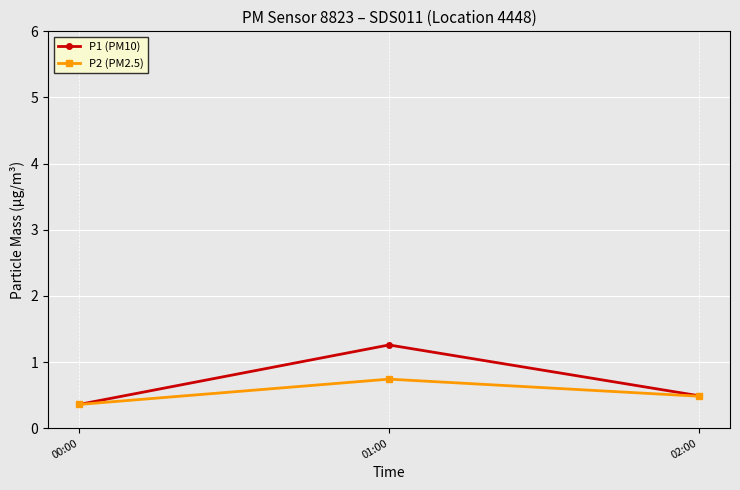

What is the minimum value shown in the chart?

0.4